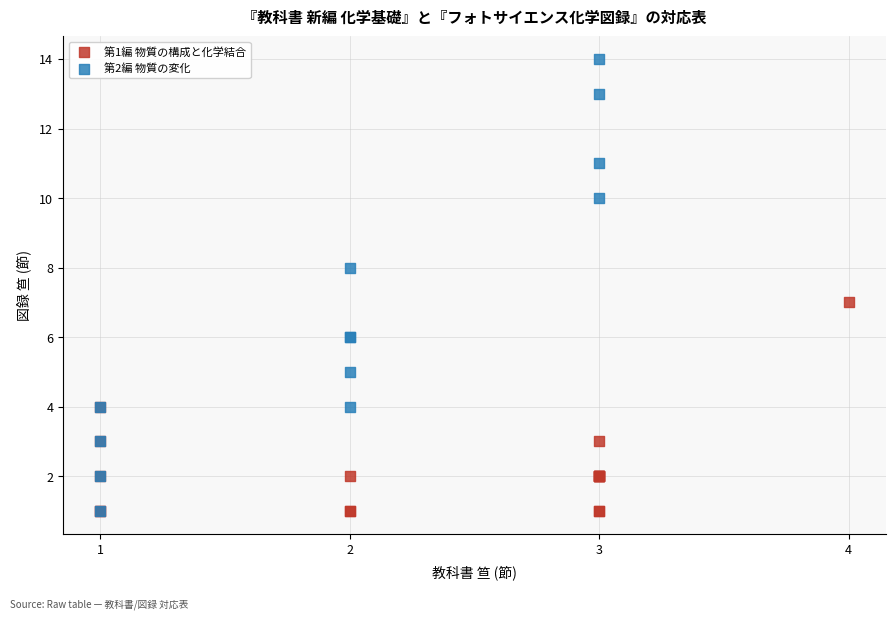

Which series has the largest Y range (max minus min)?

第2編 物質の変化